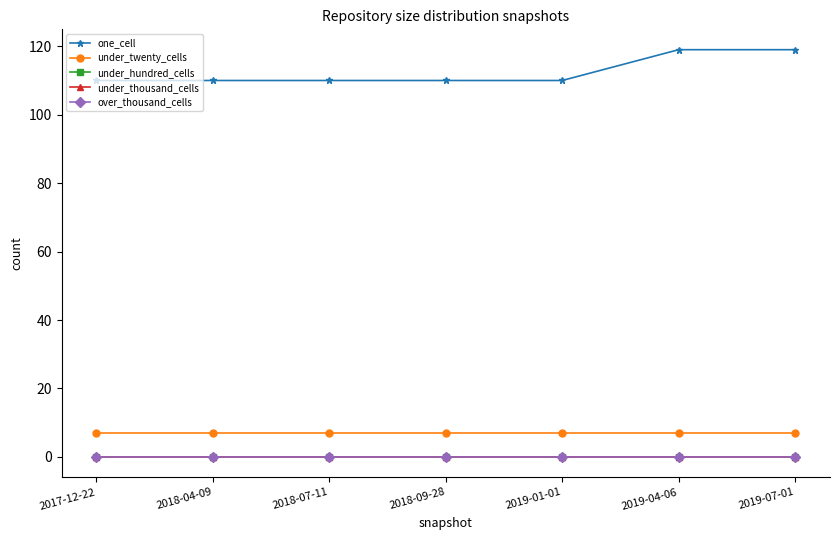

Which series has the largest range (max minus min)?

one_cell